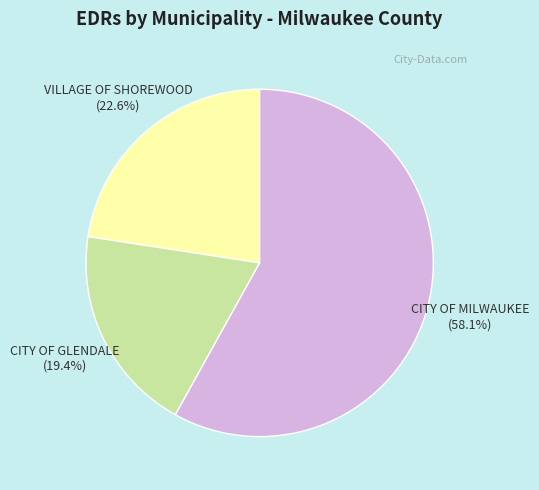

What is the largest slice in the pie chart?

CITY OF MILWAUKEE